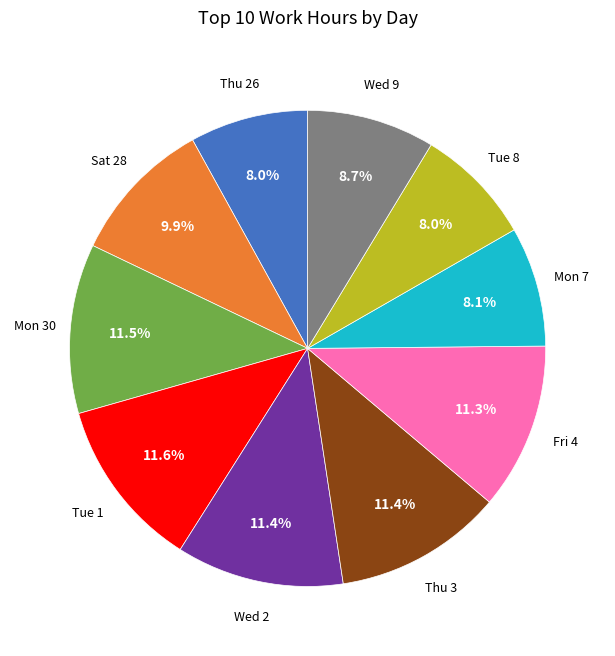

Does any single category account for the majority?

No